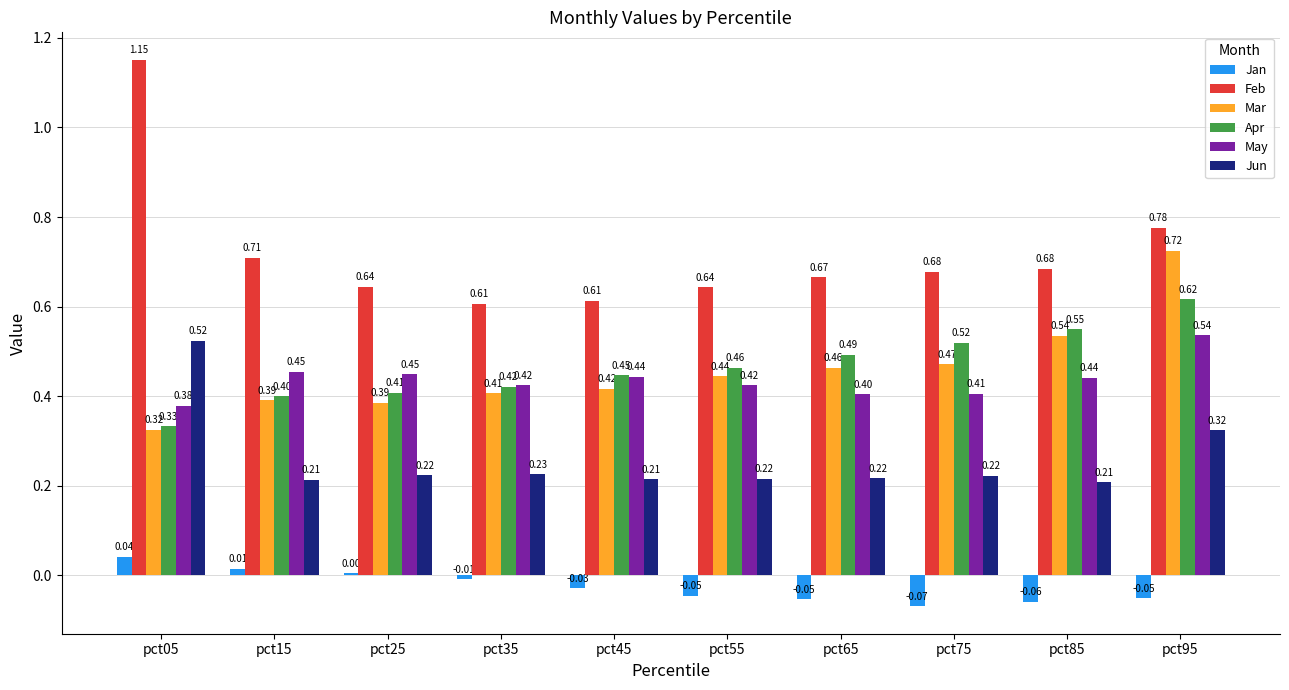

Which series has the largest total across all categories?

Feb